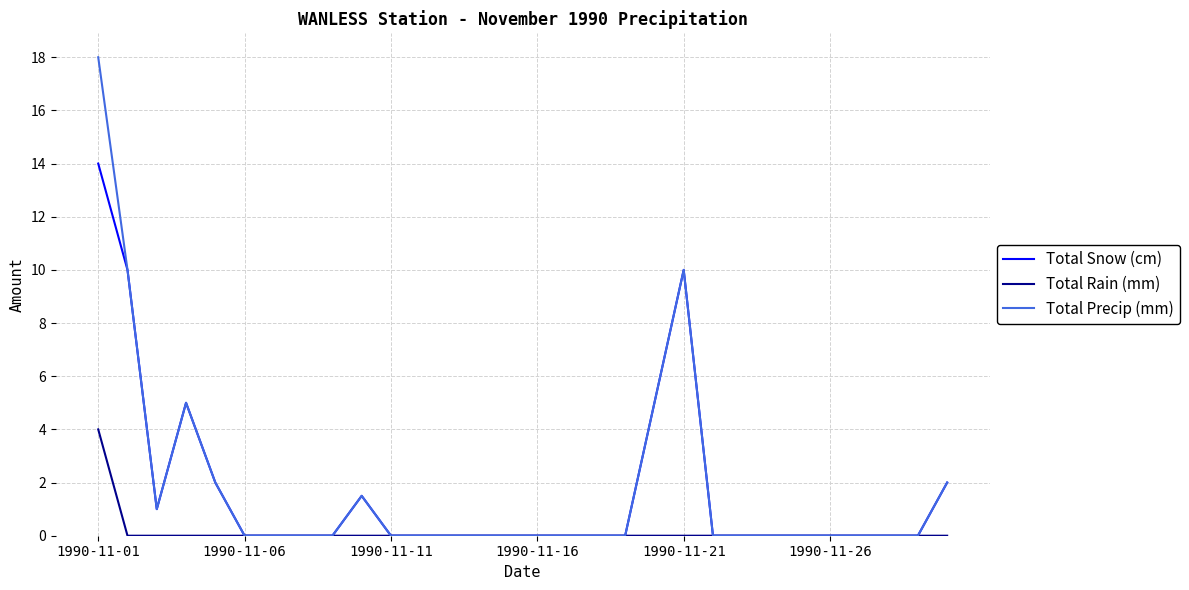

What is the maximum value for Total Snow (cm)?

14.0